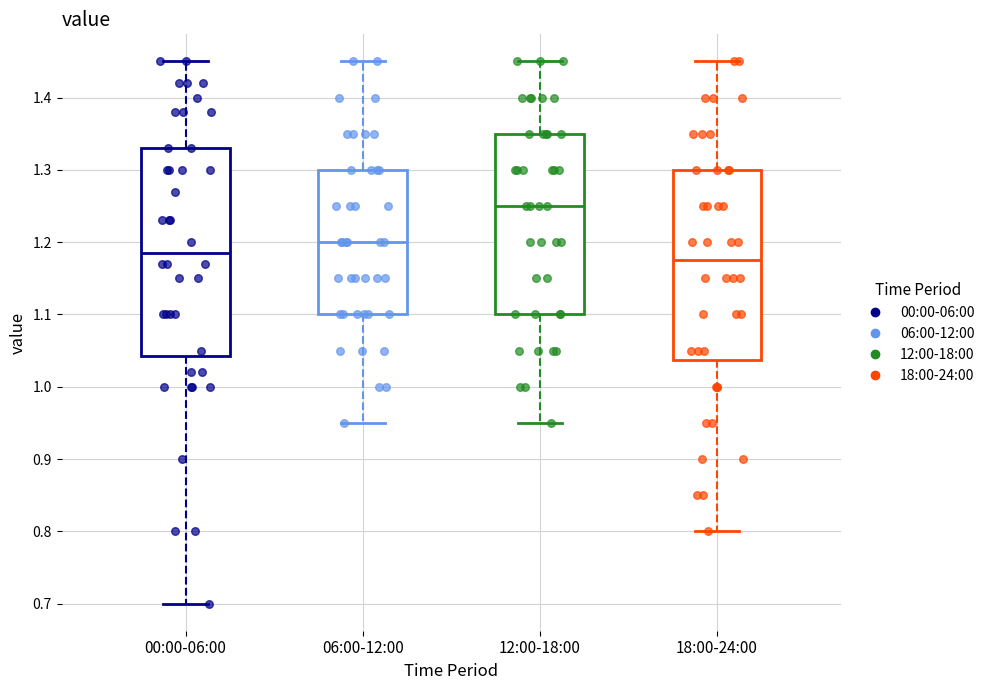

Reading left to right, read every box against the y-axis: the position of its median line, the range the box covers, and the ends of its whiskers. The values are not printed on the chart, so give them approximately, as read against the axis.

00:00-06:00: median 1.19, box 1.04 to 1.33, whiskers 0.70 to 1.45
06:00-12:00: median 1.20, box 1.10 to 1.30, whiskers 0.95 to 1.45
12:00-18:00: median 1.25, box 1.10 to 1.35, whiskers 0.95 to 1.45
18:00-24:00: median 1.18, box 1.04 to 1.30, whiskers 0.80 to 1.45